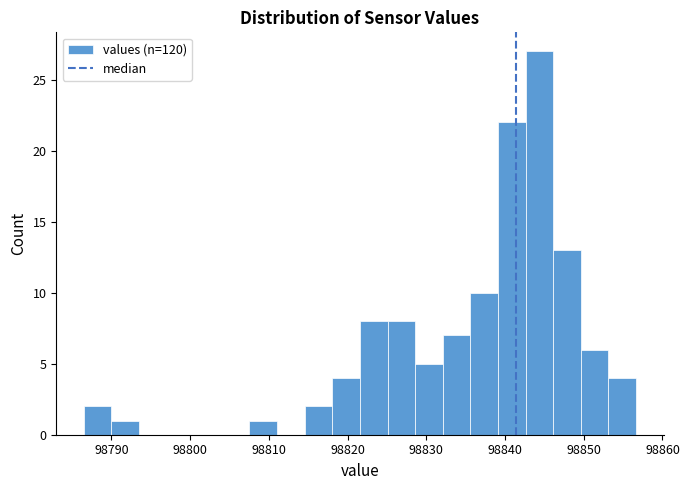

Read against the x-axis, roughly where is the centre of the tallest bar?

98844